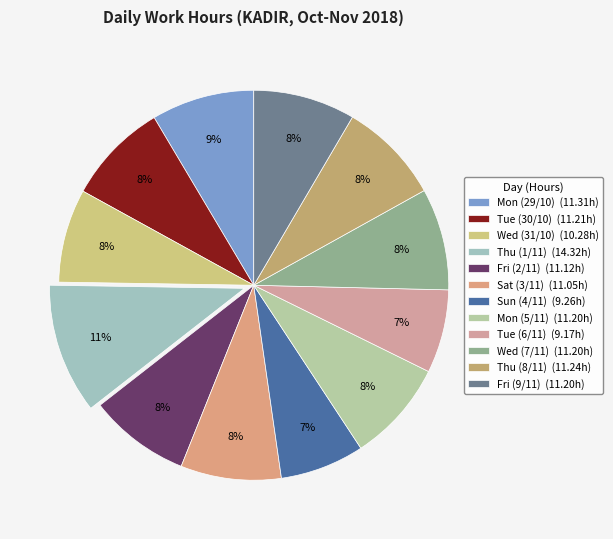

How many slices are in this pie chart?

12